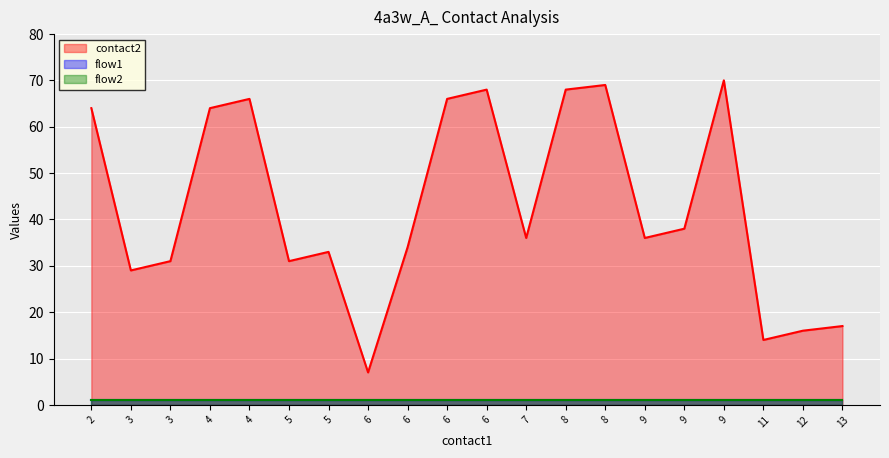

Rank the series at 6 from lowest to highest value.

flow1, flow2, contact2